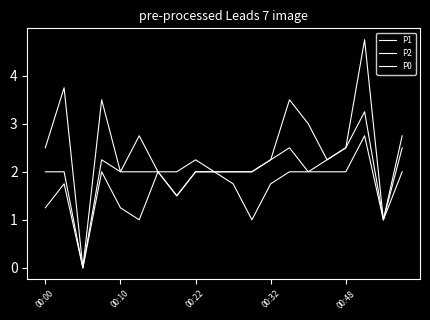

At how many categories does at least one series exceed 0?

19